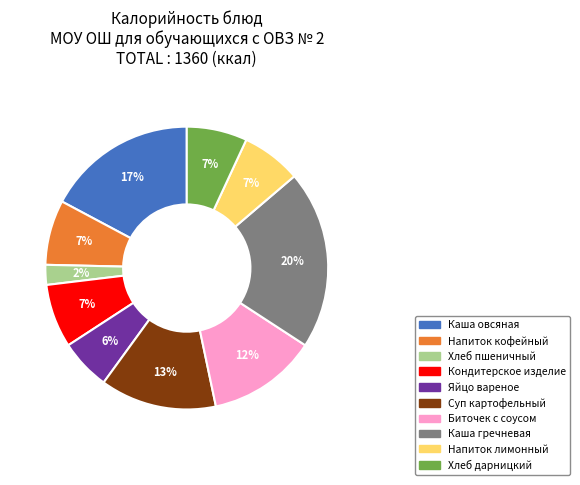

To the nearest percent, what is the average slice percentage?

10%